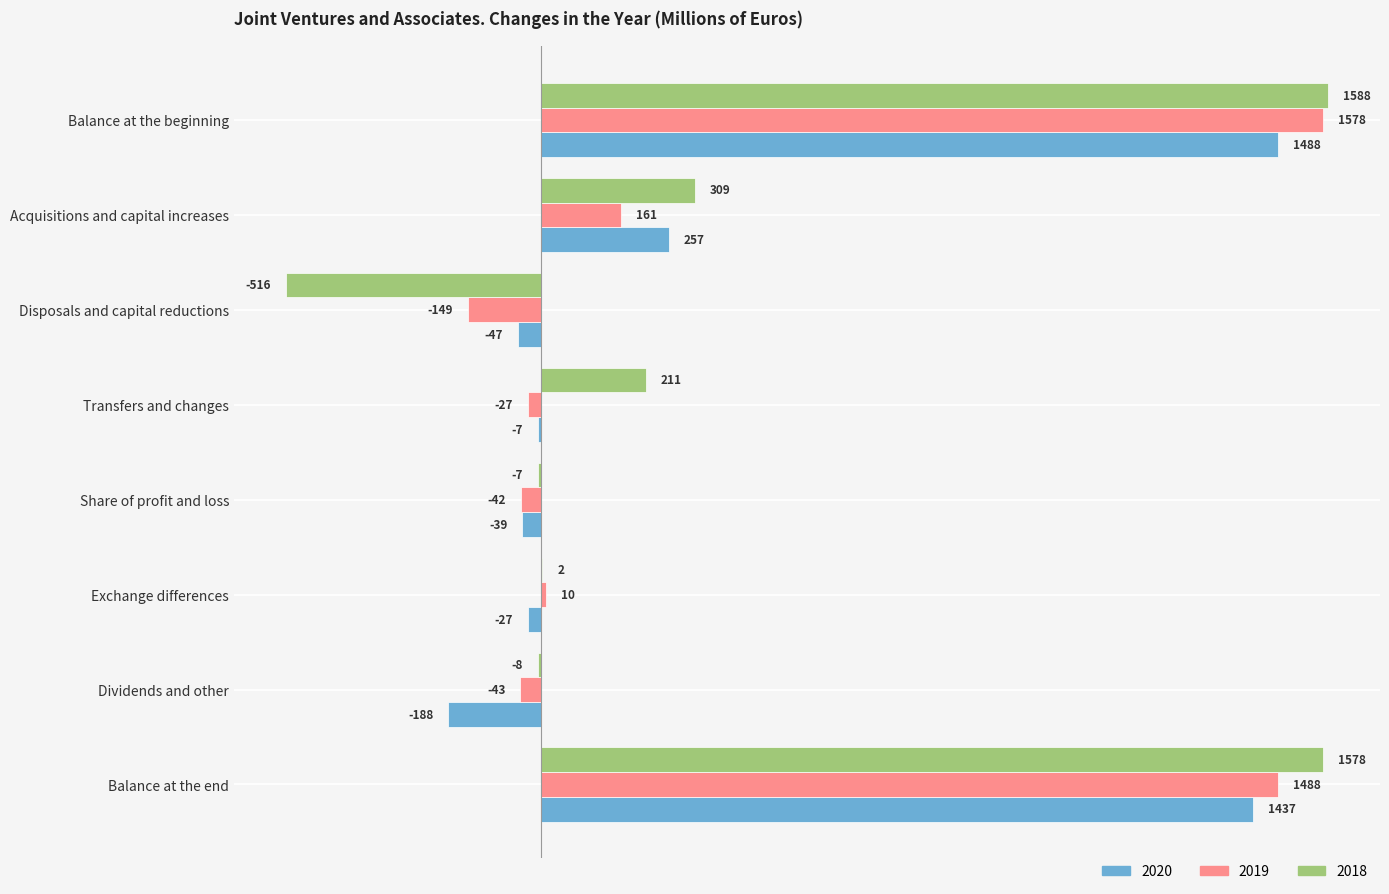

What is the approximate value of 2018 at Balance at the end?

1578